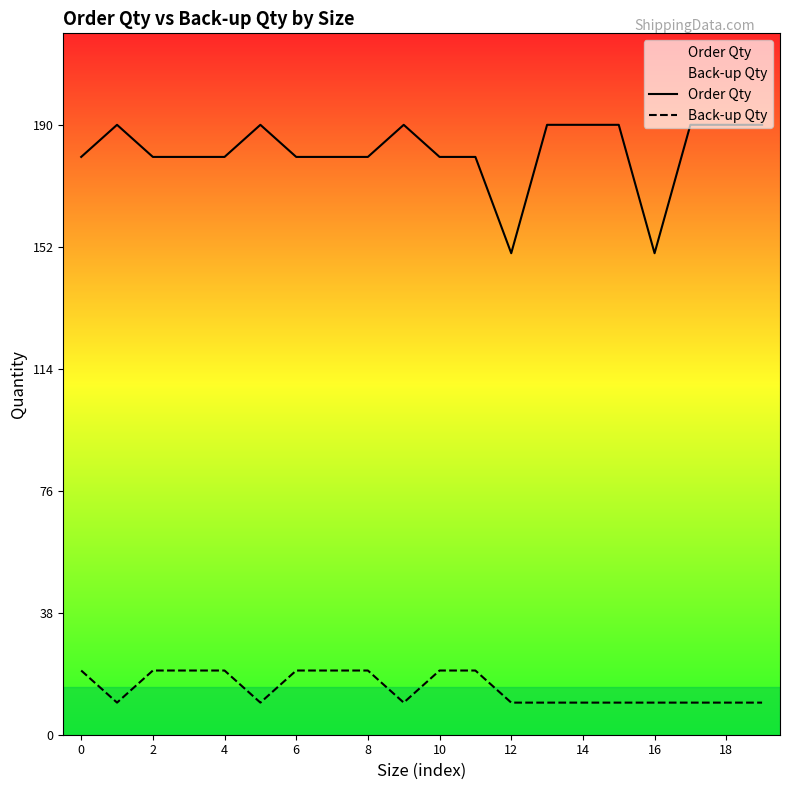

At how many categories does at least one series exceed 107?

20